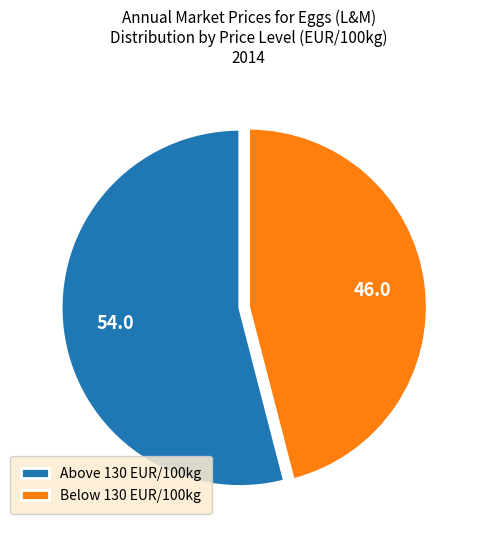

Is there any slice that represents more than half of the pie?

Yes